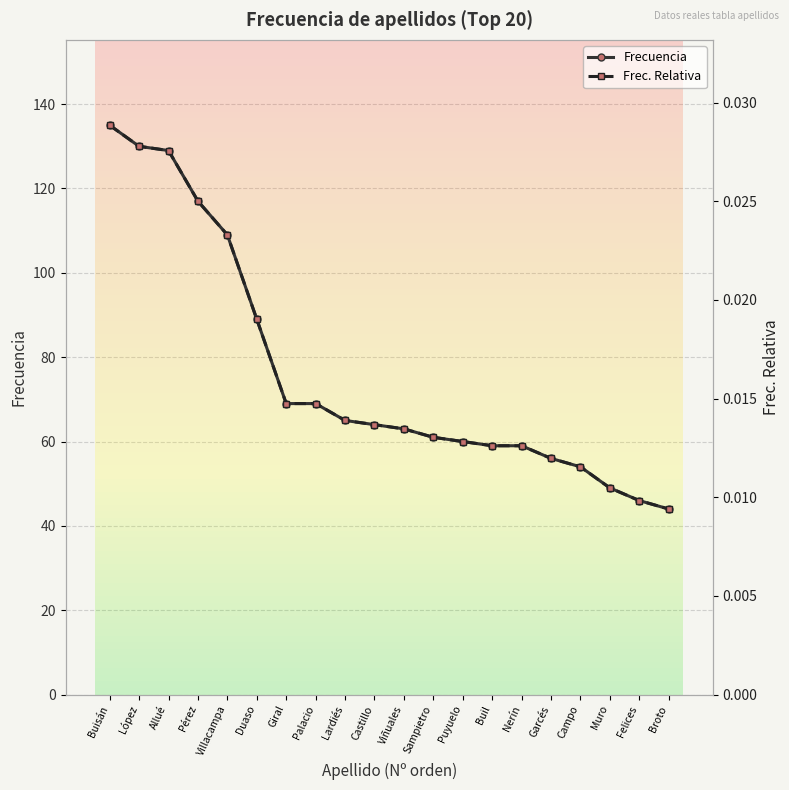

Is it true that Frecuencia equals 23.8 at Puyuelo?

False